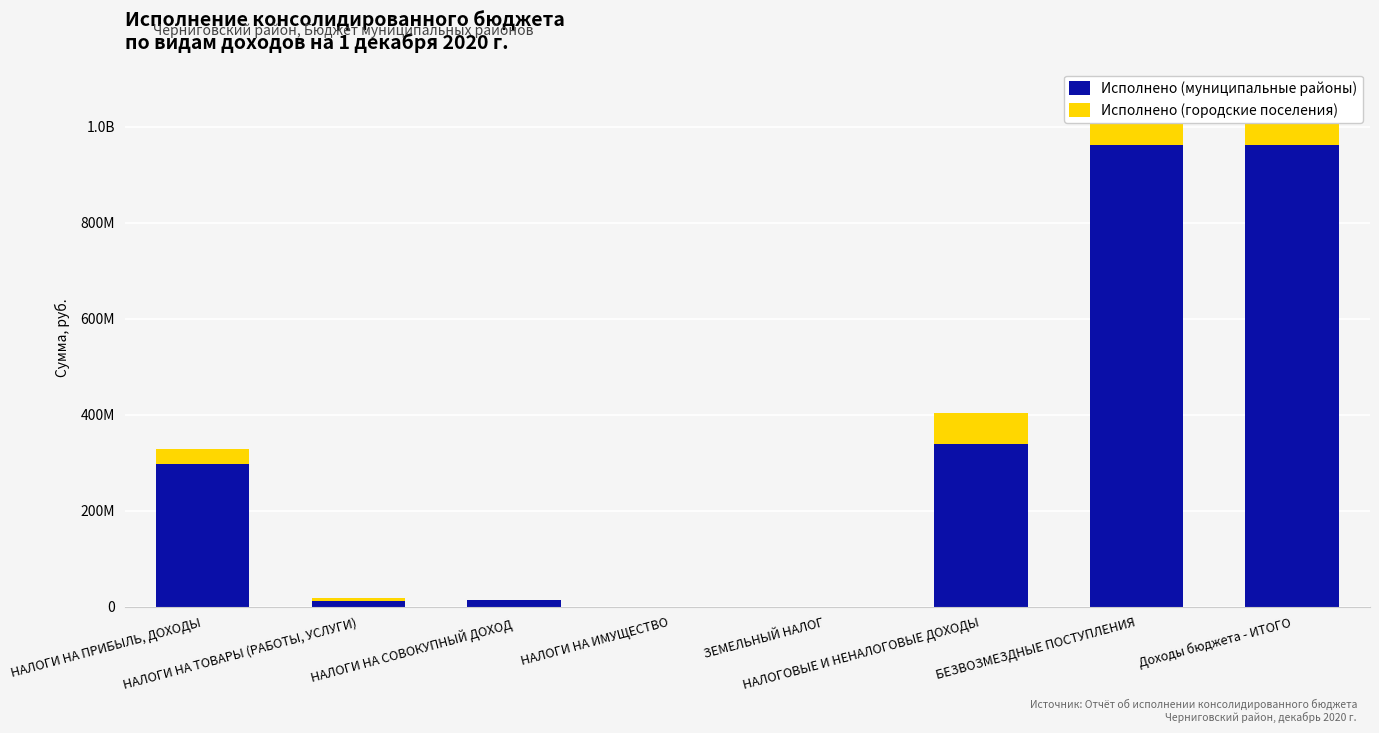

What is the difference between the Исполнено (муниципальные районы) values at НАЛОГИ НА ИМУЩЕСТВО and НАЛОГИ НА ТОВАРЫ (РАБОТЫ, УСЛУГИ)?

11494050.6